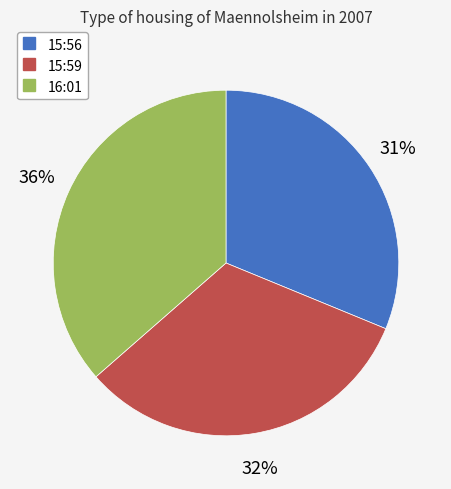

How many segments does this pie chart have?

3